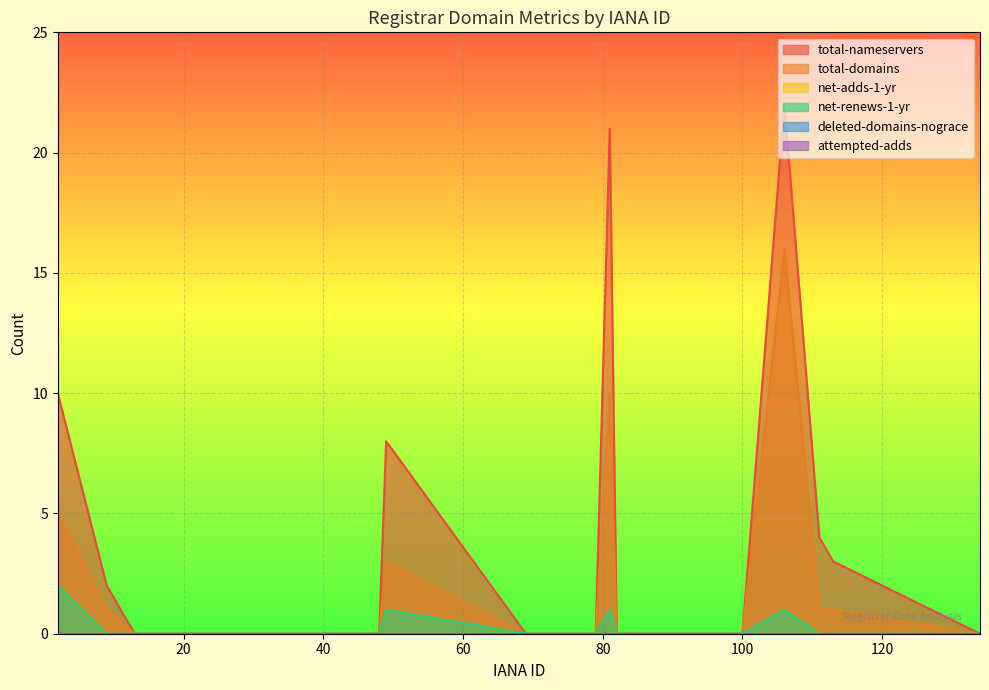

How many data points in total-domains are above 0?

7